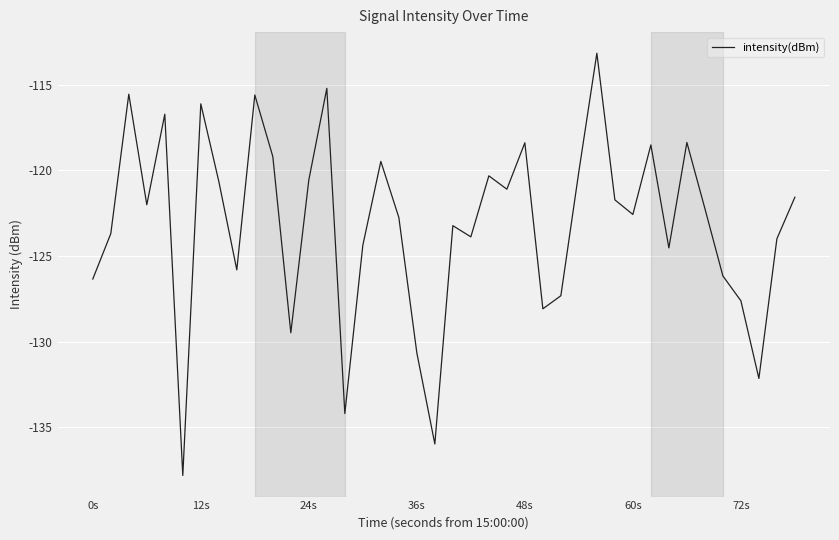

What is the difference between the maximum and minimum values?

24.6